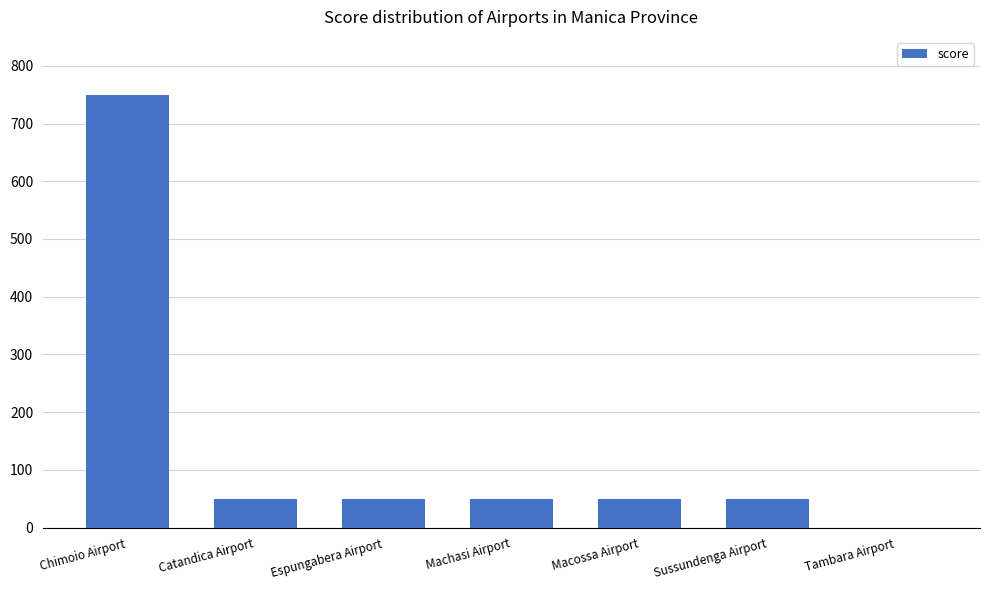

Reading left to right, list all the values displayed in this chart.

750	50	50	50	50	50	0